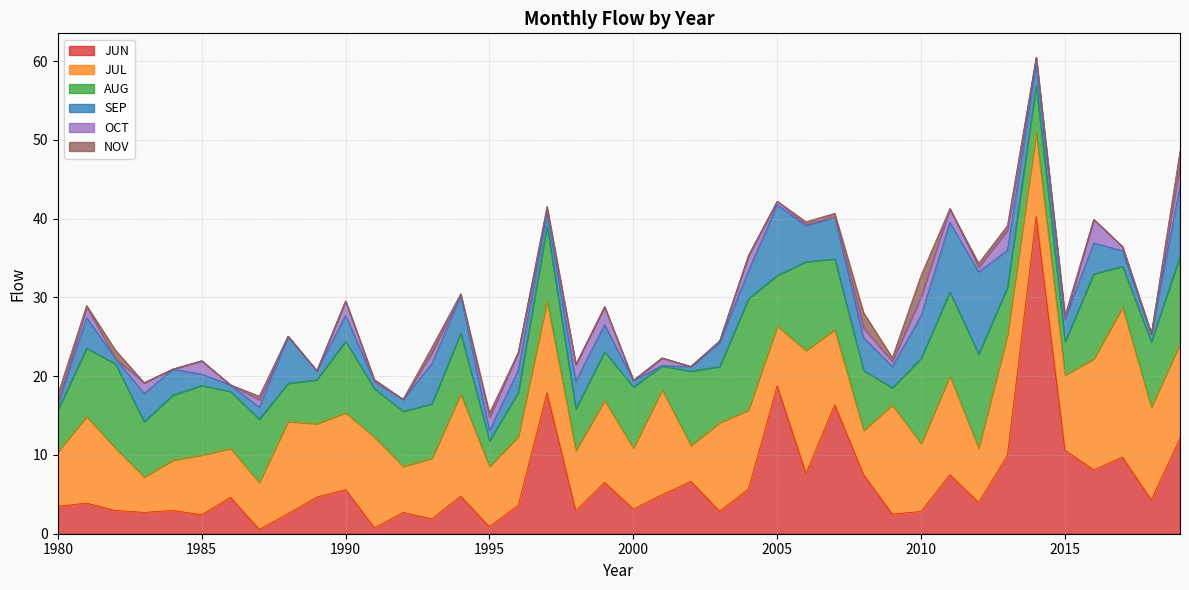

Which series ends up on top after the final intersection of OCT and SEP?

SEP